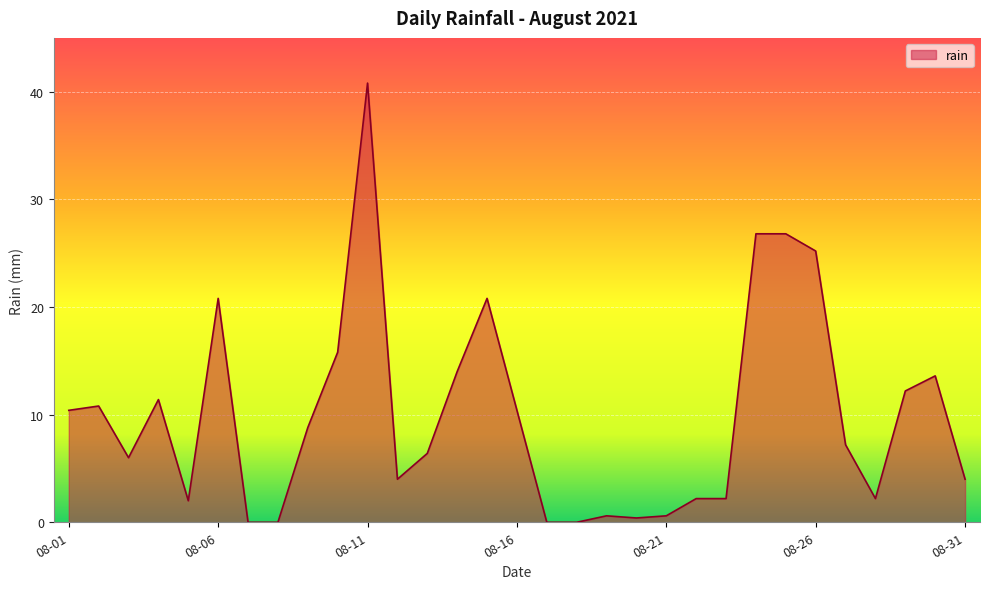

What is the greatest value displayed?

40.8